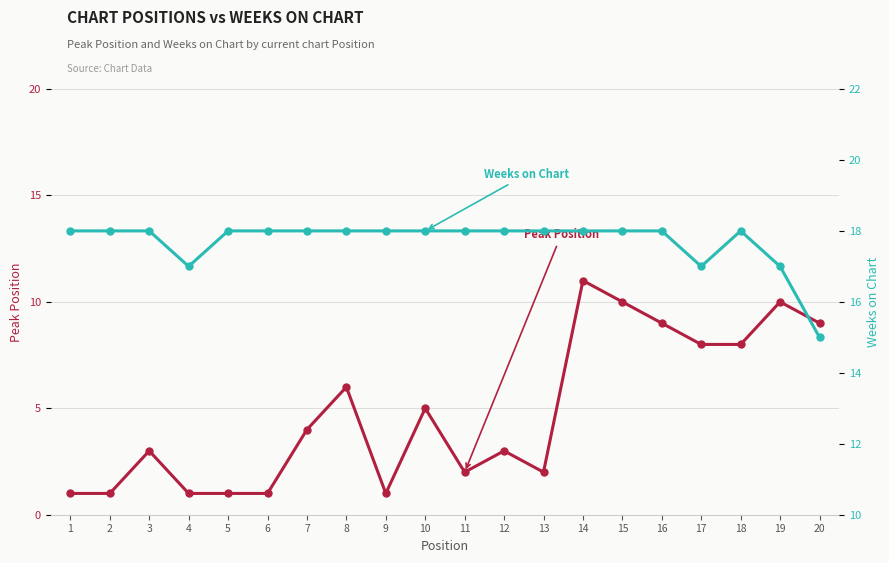

The Peak Position series shows 5 at 3. True or false?

False